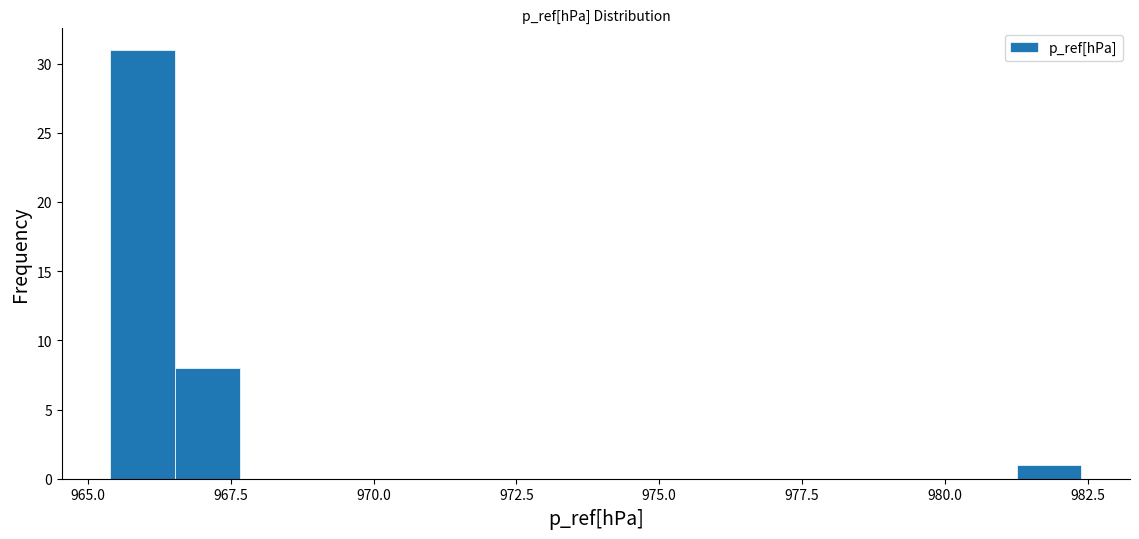

Around what value on the x-axis is the tallest bar? Give the approximate position of its centre, as read against the axis.

966.0